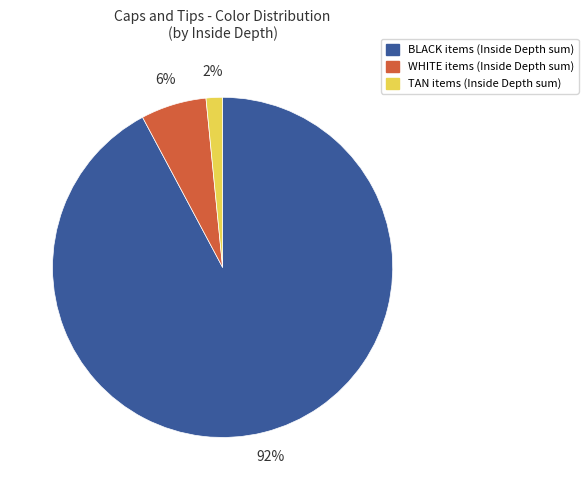

Does any single category account for the majority?

Yes